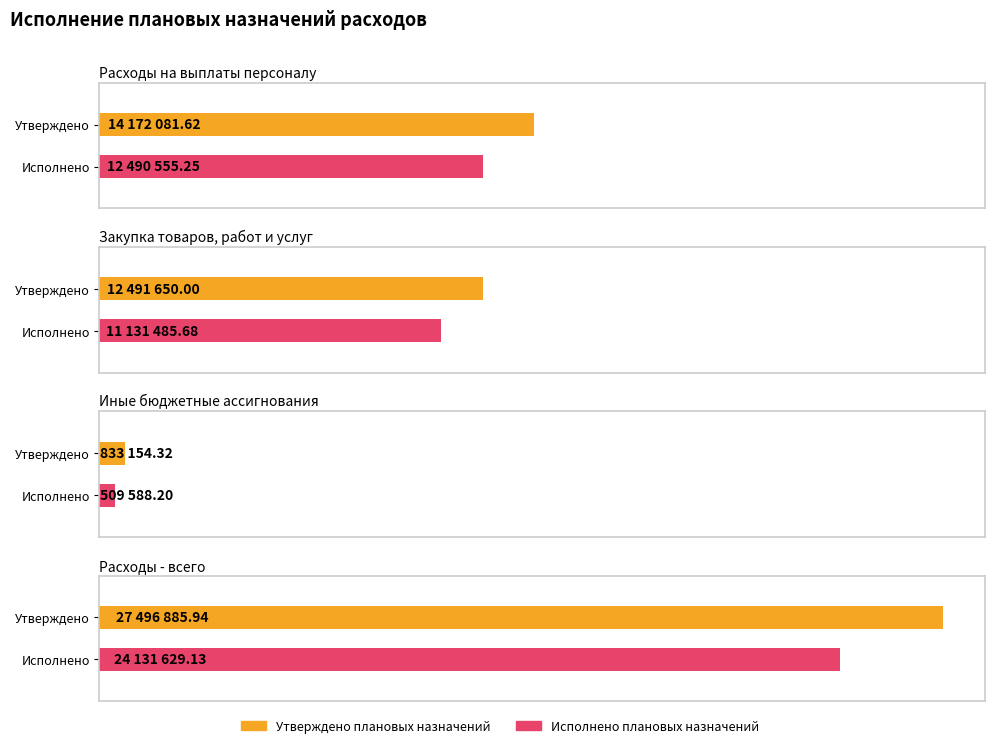

What is the sum of all Исполнено плановых назначений values?

48263258.3